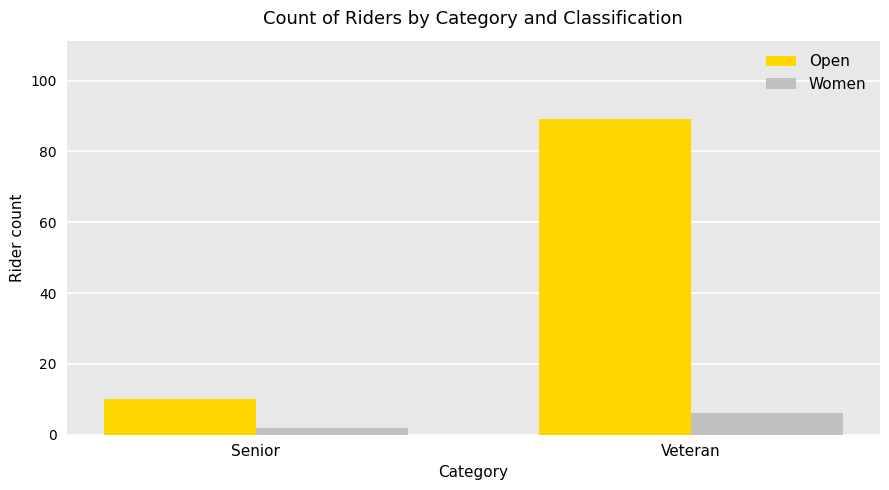

Which category has the lowest value across all series?

Senior